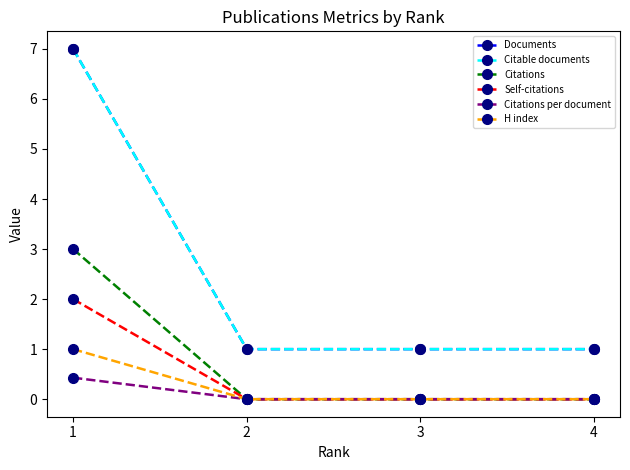

At 2, list the series in order from largest to smallest.

Documents, Citable documents, Citations, Self-citations, Citations per document, H index